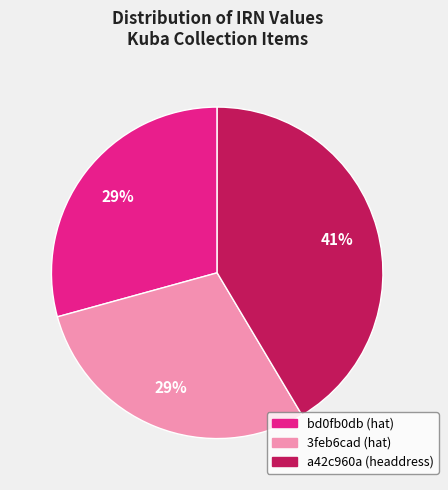

Is it true that a42c960a (headdress) is 33% of the pie?

False